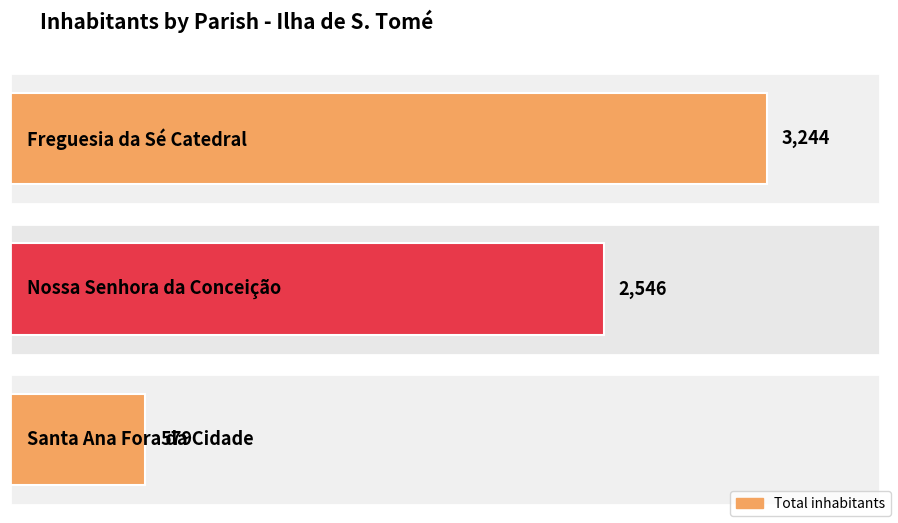

What is the change in value from Nossa Senhora da Conceição to Santa Ana Fora da Cidade?

-1967